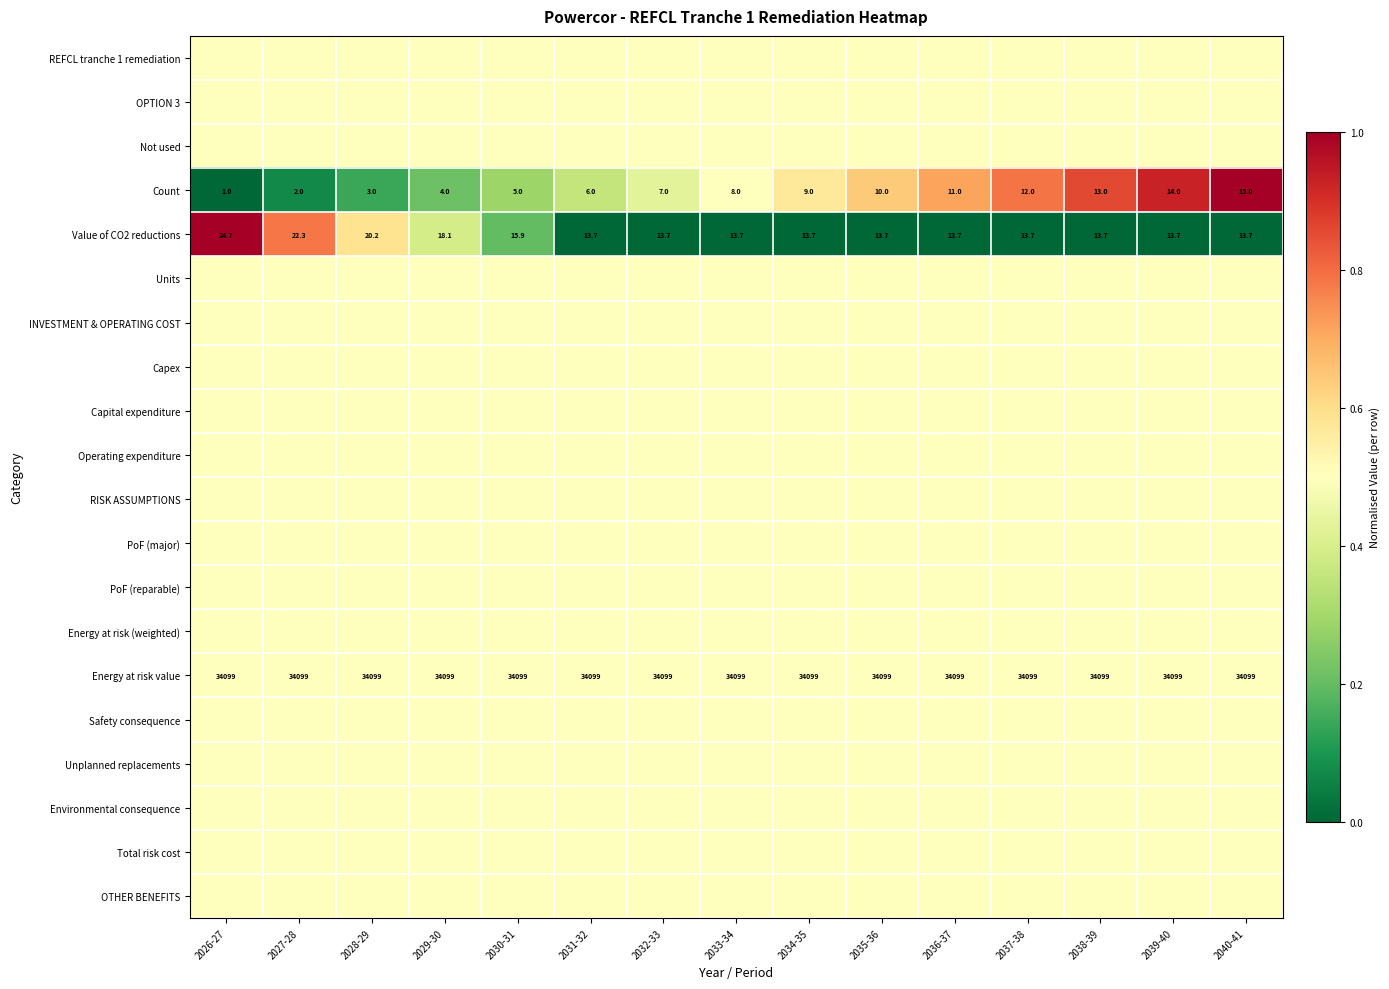

Where is Value of CO2 reductions nearest to the value 19?

2029-30